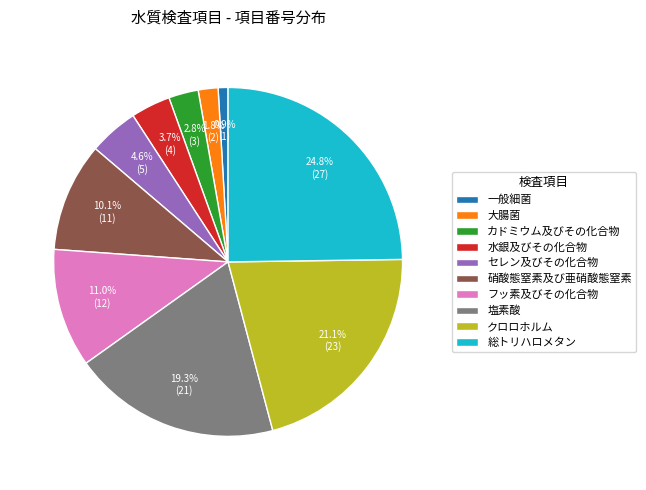

Between 塩素酸 and フッ素及びその化合物, which is larger?

塩素酸